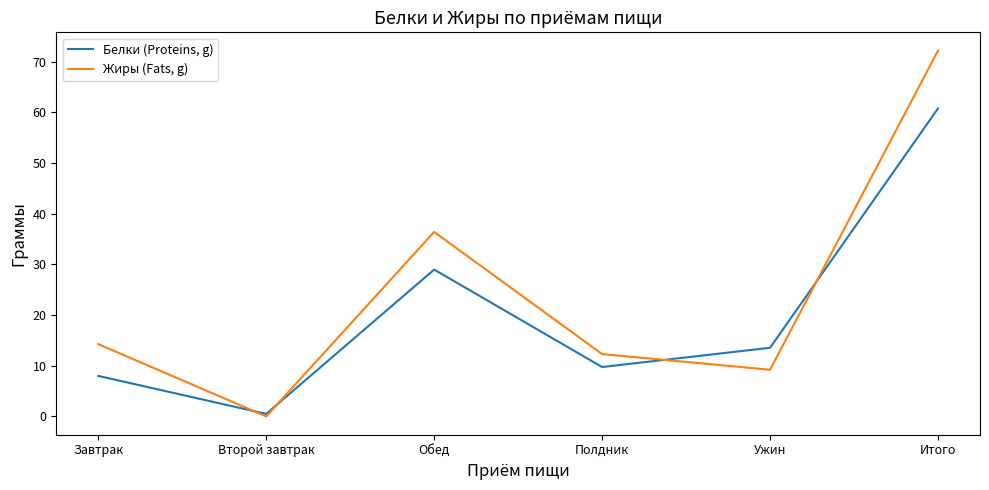

What is the difference between the maximum and minimum values in the Жиры (Fats, g) series?

72.2